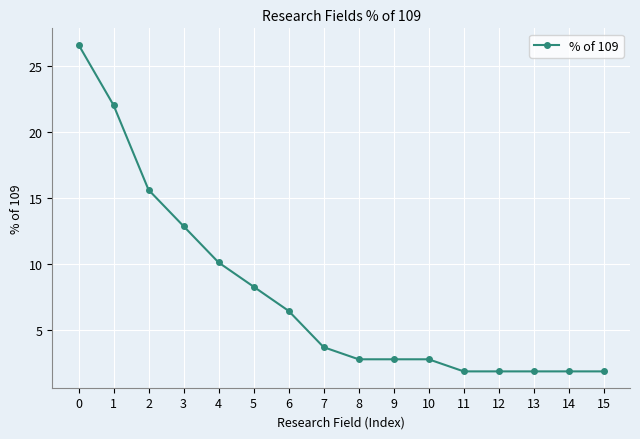

Reading left to right, extract all data points from this chart.

0=26.6	1=22.0	2=15.6	3=12.8	4=10.1	5=8.3	6=6.4	7=3.7	8=2.8	9=2.8	10=2.8	11=1.8	12=1.8	13=1.8	14=1.8	15=1.8